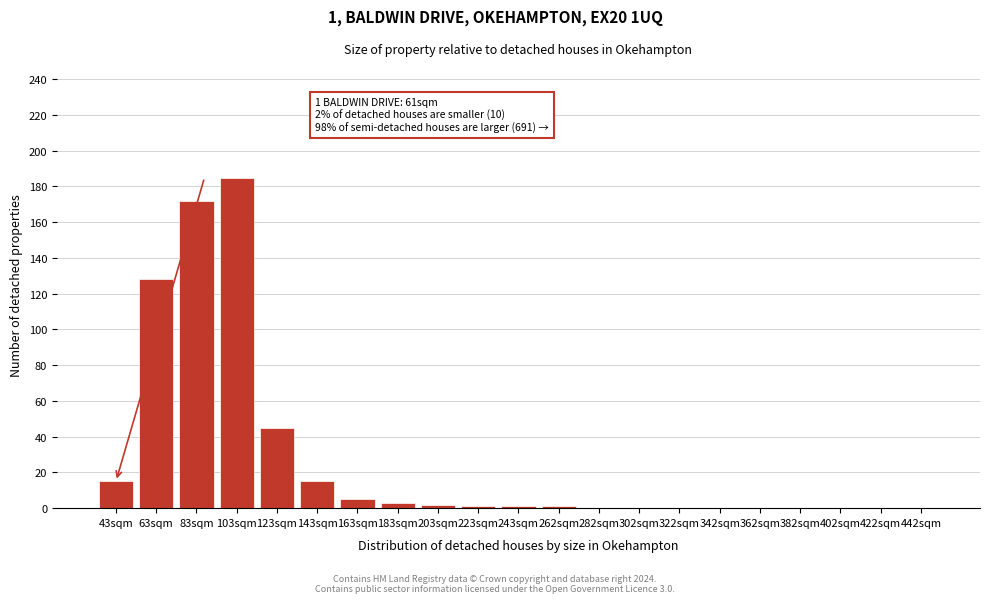

What is the sum of the values at 123sqm and 402sqm?

45